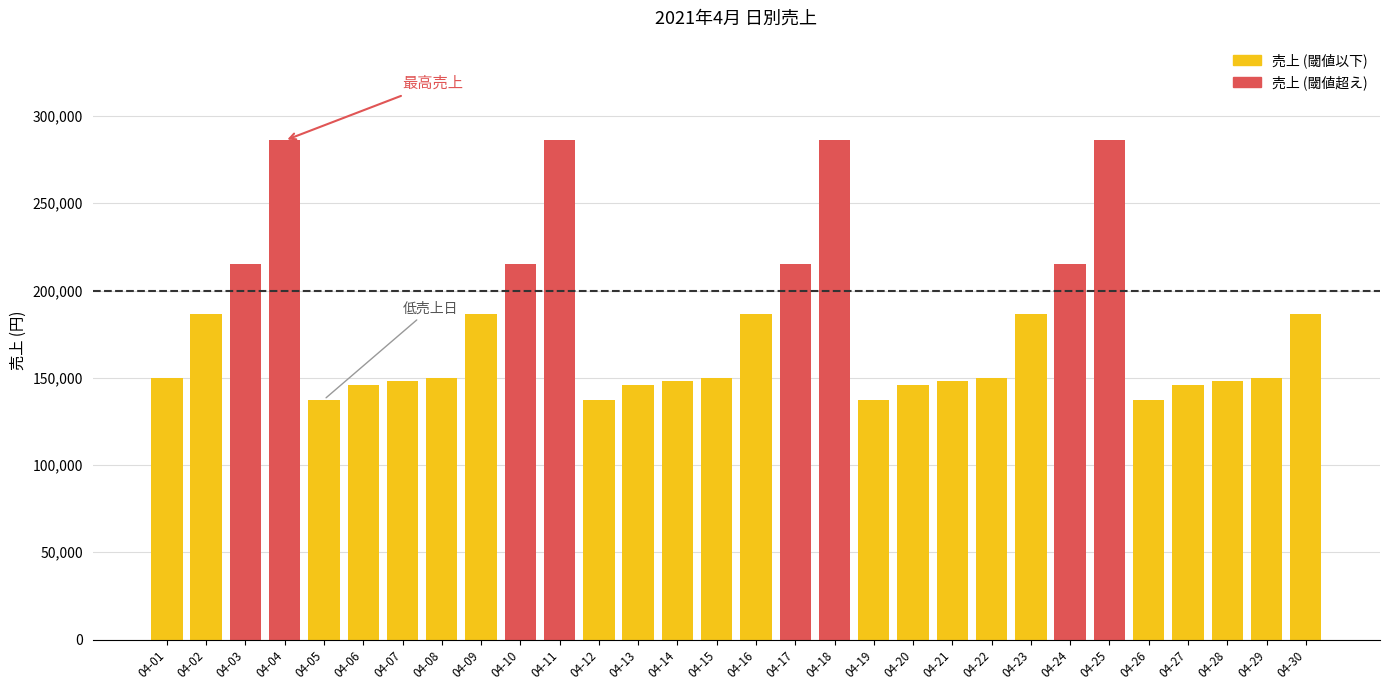

What is the average value?

180400